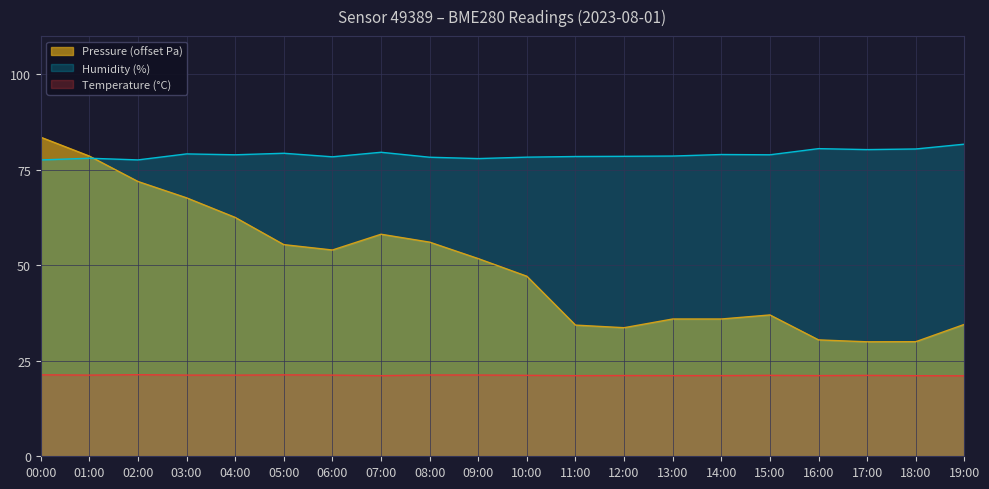

Reading right to left, transcribe all the data shown in this chart.

Temperature: 19:00=21.1	18:00=21.1	17:00=21.2	16:00=21.1	15:00=21.2	14:00=21.1	13:00=21.1	12:00=21.1	11:00=21.1	10:00=21.2	09:00=21.3	08:00=21.3	07:00=21.1	06:00=21.2	05:00=21.3	04:00=21.2	03:00=21.2	02:00=21.4	01:00=21.2	00:00=21.3
Humidity: 19:00=81.7	18:00=80.5	17:00=80.3	16:00=80.5	15:00=78.9	14:00=79.0	13:00=78.6	12:00=78.5	11:00=78.5	10:00=78.3	09:00=77.9	08:00=78.3	07:00=79.6	06:00=78.4	05:00=79.3	04:00=78.9	03:00=79.2	02:00=77.6	01:00=78.0	00:00=77.6
Pressure_kPa: 19:00=34.5	18:00=30.0	17:00=30.0	16:00=30.5	15:00=37.0	14:00=35.9	13:00=35.9	12:00=33.7	11:00=34.3	10:00=47.1	09:00=51.8	08:00=56.1	07:00=58.1	06:00=54.0	05:00=55.4	04:00=62.5	03:00=67.7	02:00=71.9	01:00=78.6	00:00=83.5